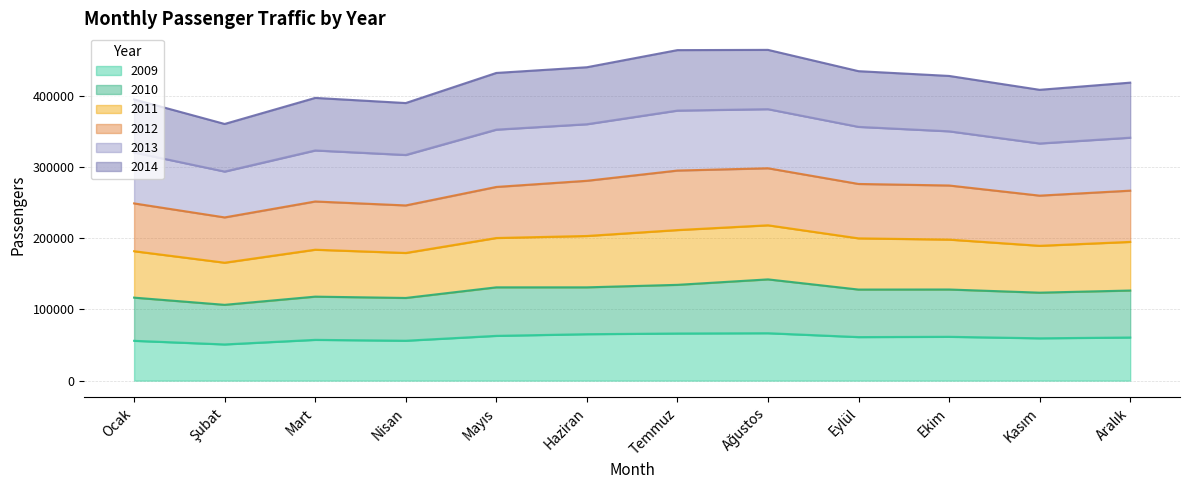

What is the label of the 1st point from the right?

Aralık